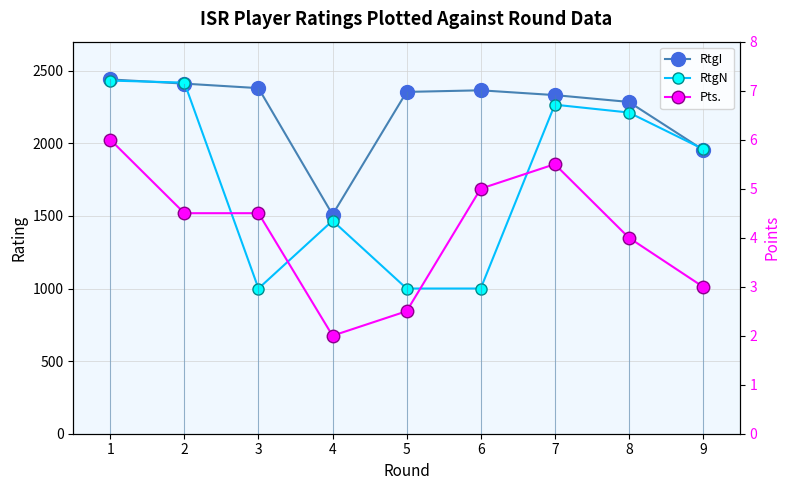

What is the difference between the maximum and minimum values in the Pts. series?

4.0